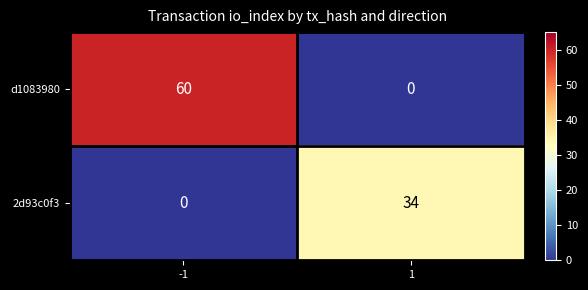

What is the approximate value of 2d93c0f3 at 1, to the nearest 10?

30